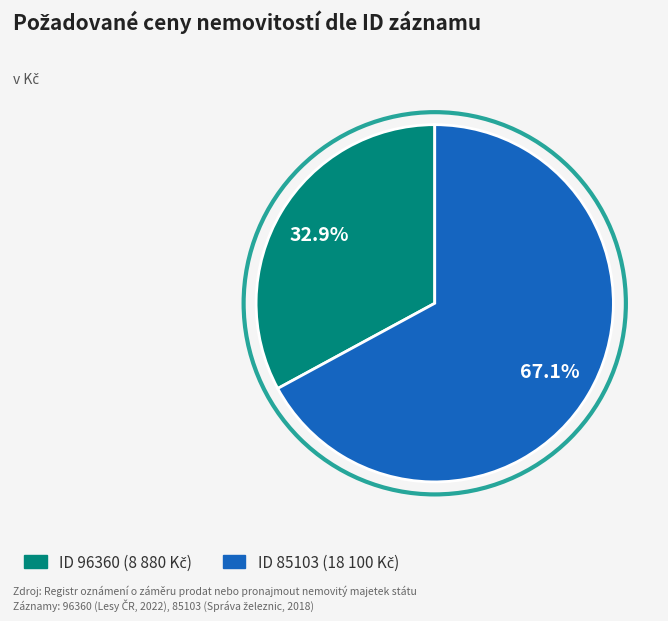

Is there a majority slice in this chart?

Yes